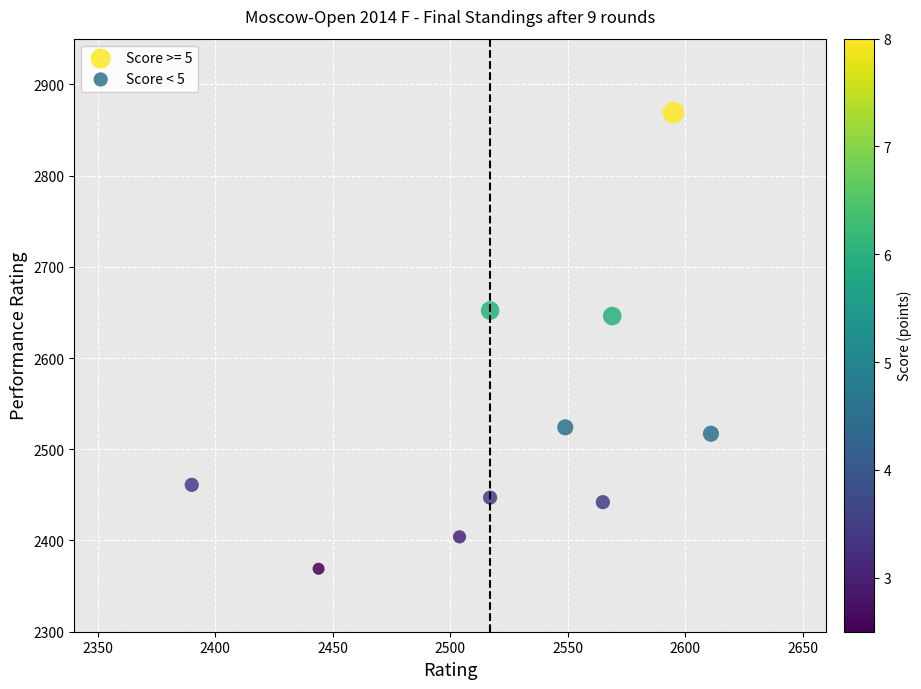

Which series contains the highest Y value?

Score >= 5